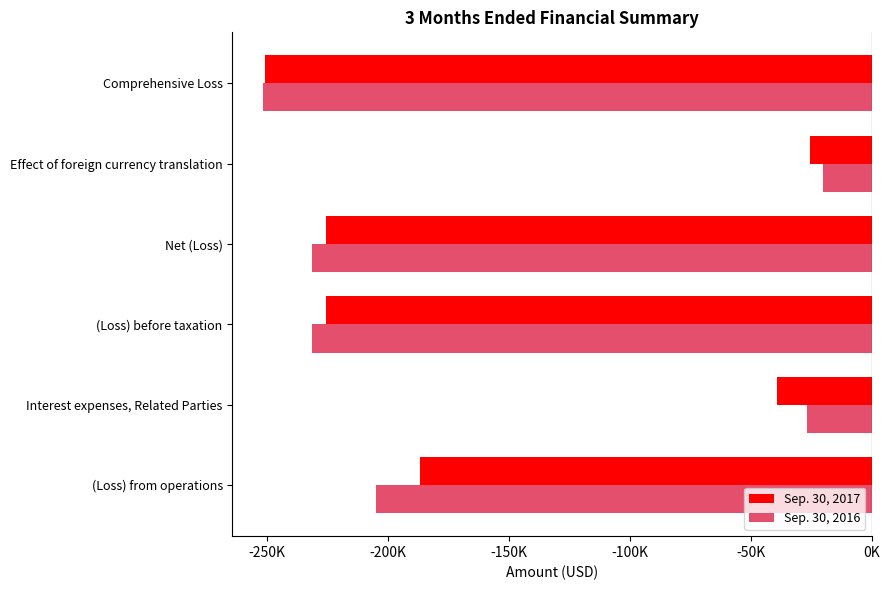

What are all the series names shown in the legend?

Sep. 30, 2017, Sep. 30, 2016